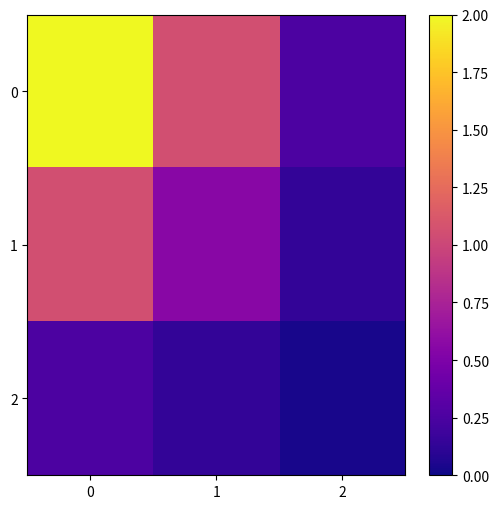

Rank the series at 2 from lowest to highest value.

2, 1, 0